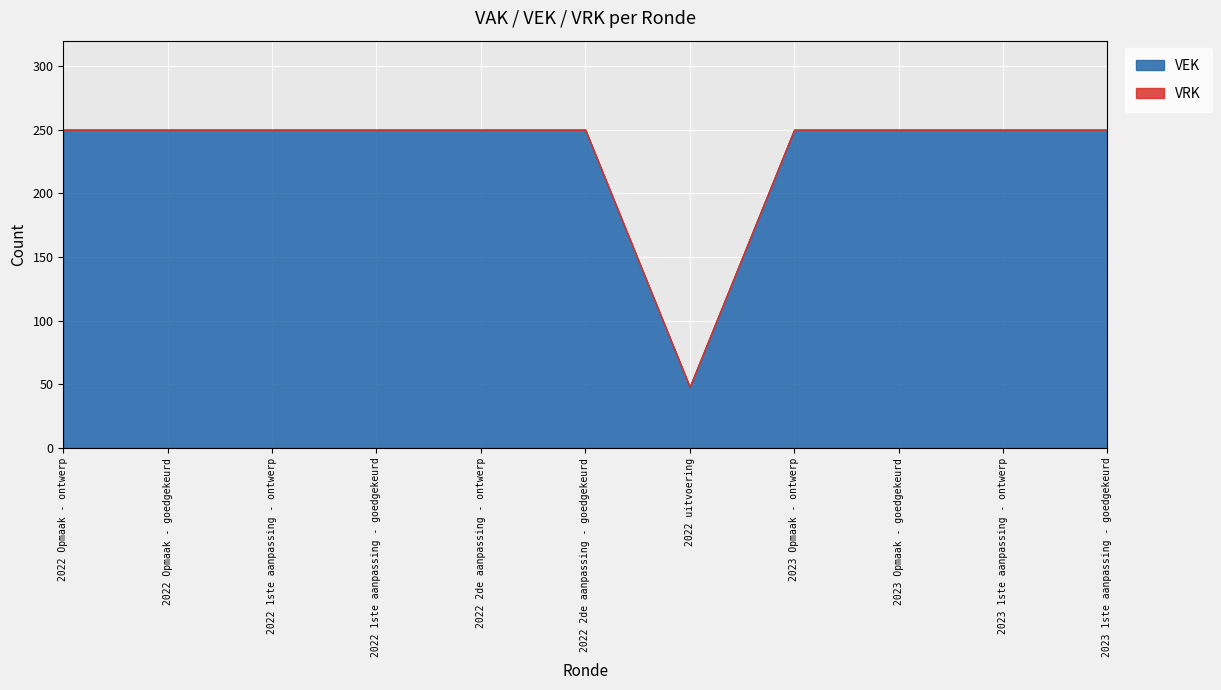

The value of VRK at 2022 1ste aanpassing - goedgekeurd is 0. True or false?

True